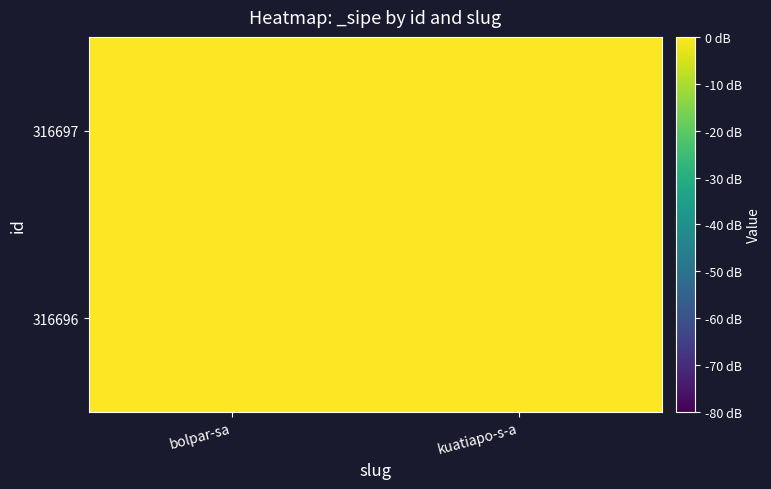

Between kuatiapo-s-a and bolpar-sa, which is larger?

bolpar-sa